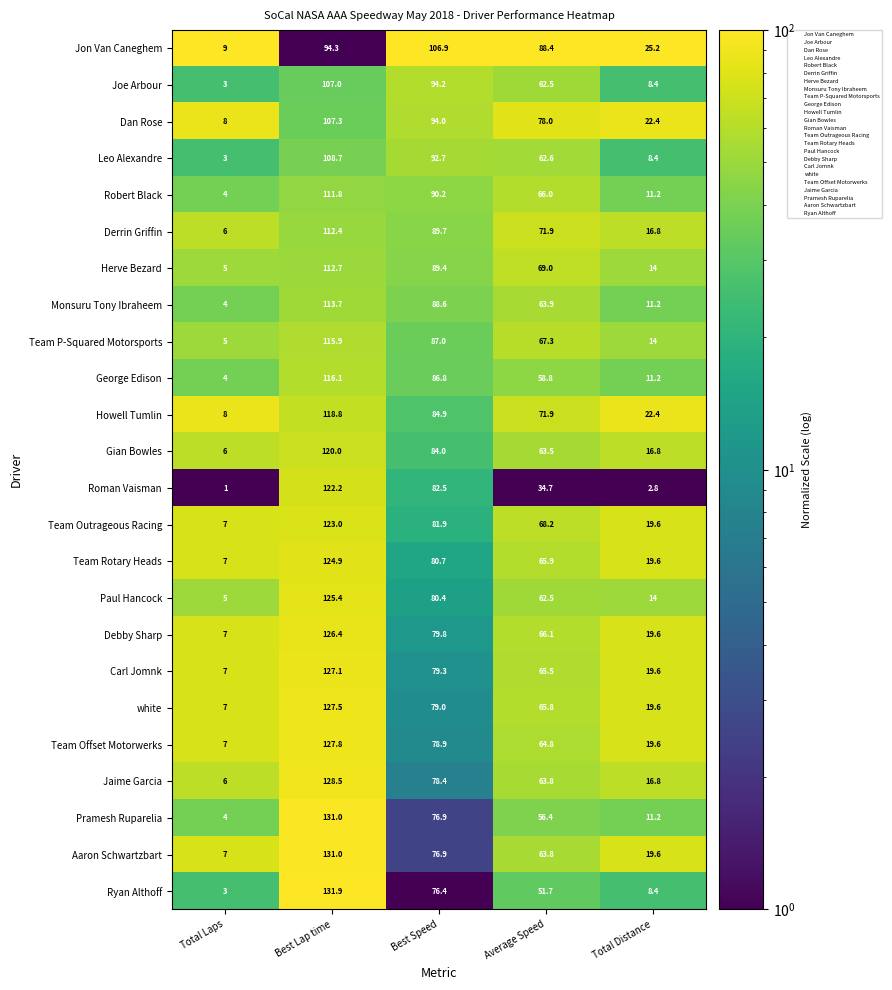

Which series has the widest spread of values?

Ryan Althoff